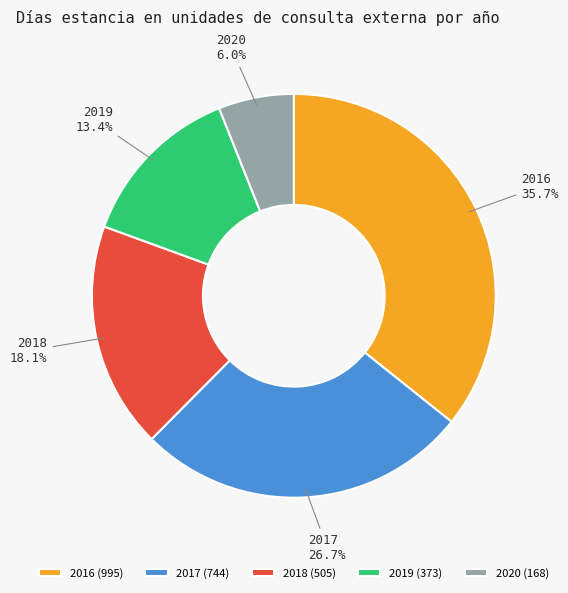

True or false: 2017 accounts for 37% of the total.

False